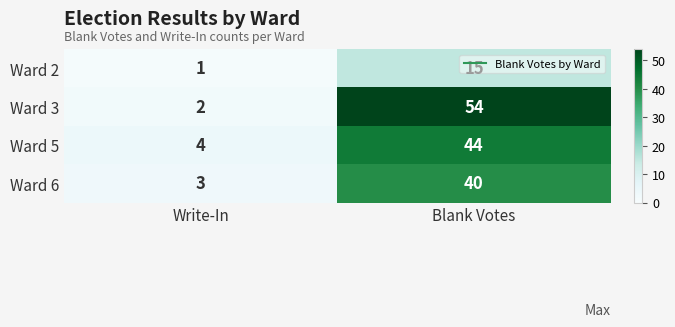

Which series has the largest range (max minus min)?

Ward 3